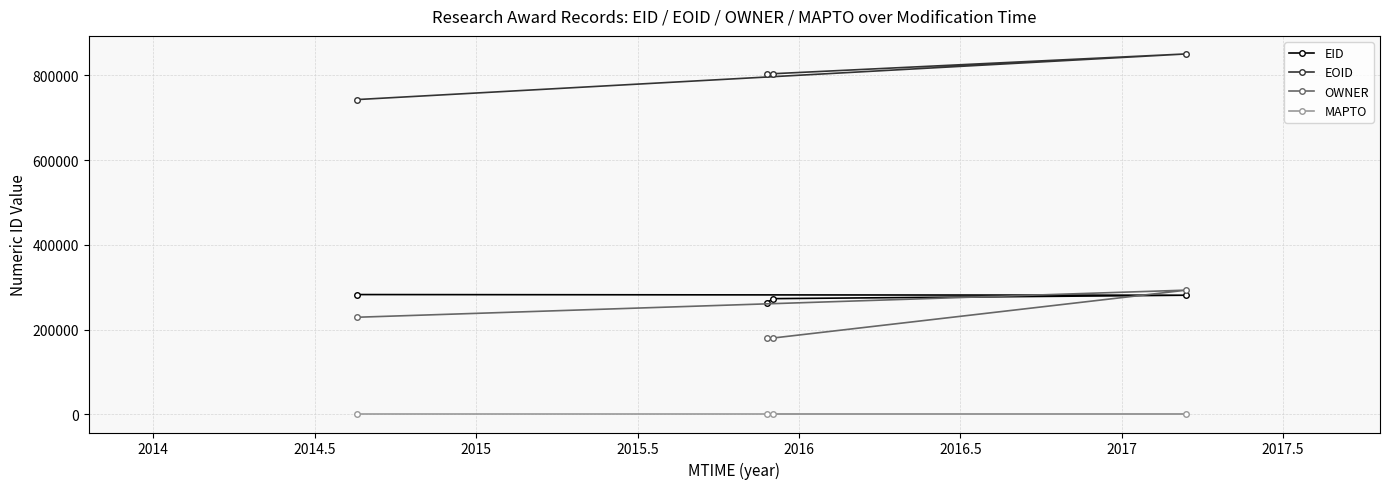

What is the value of the OWNER point at the 3rd from the left?

180293